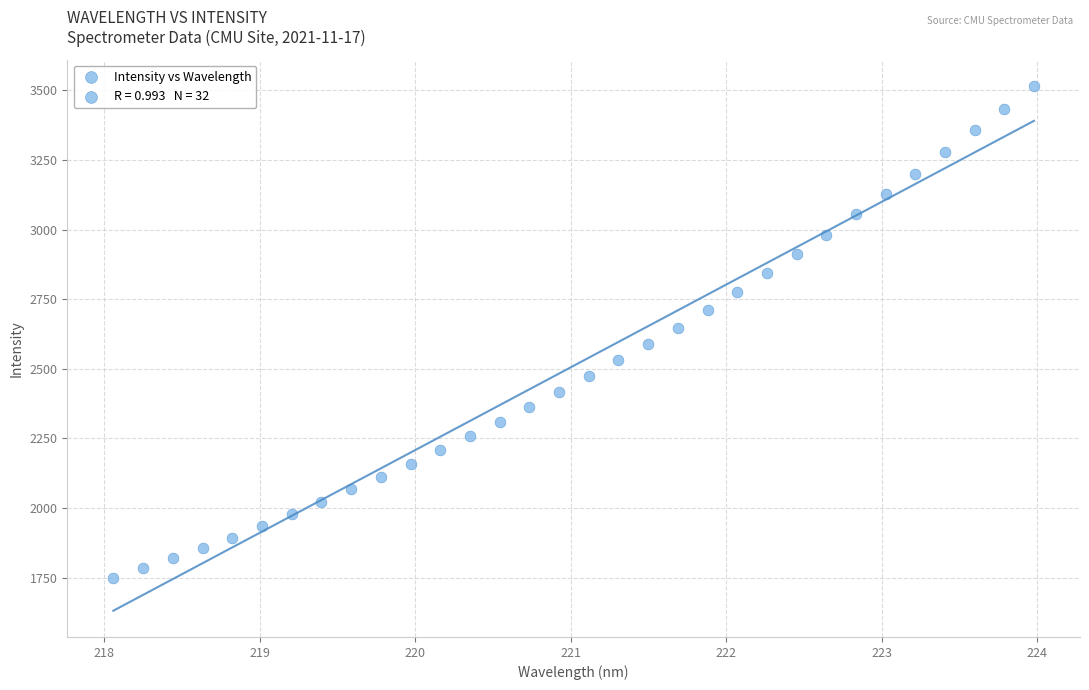

What is the range of X values (max minus min)?

5.9